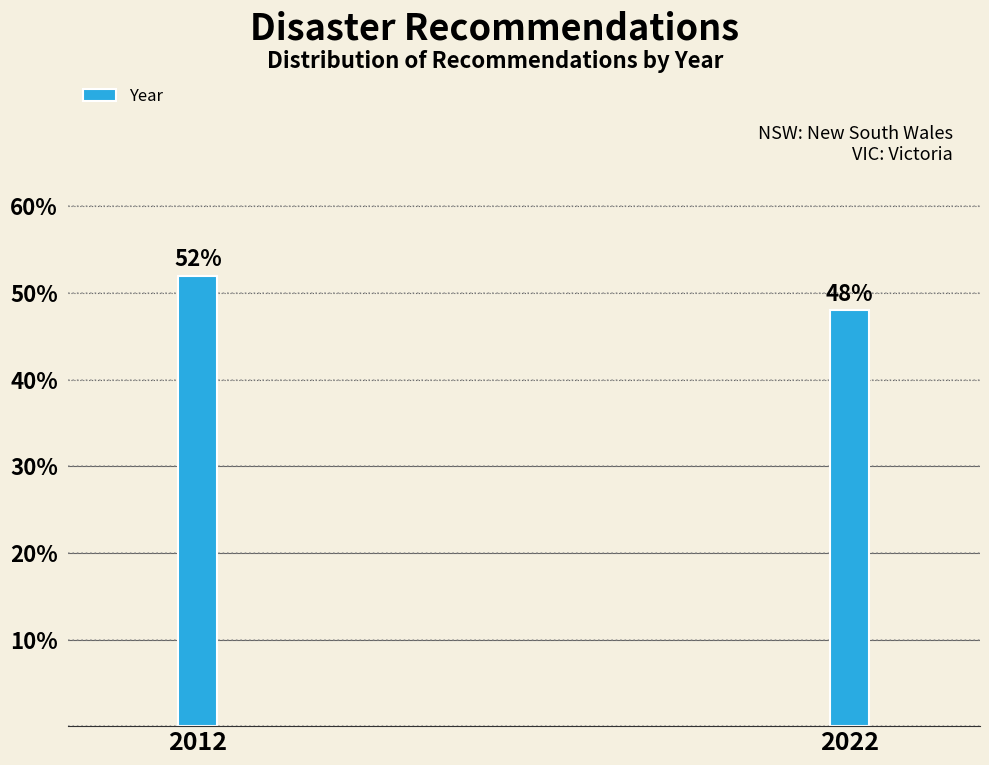

Reading right to left, extract all data points from this chart.

48	52